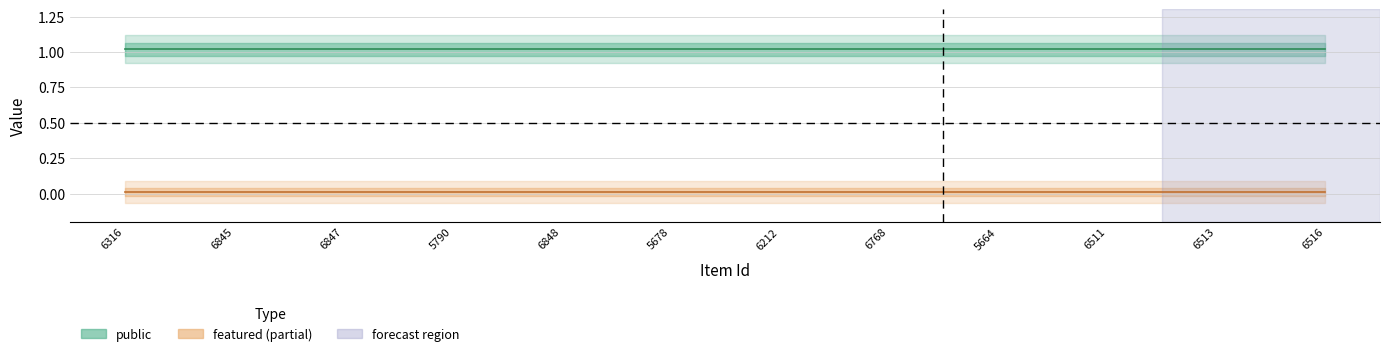

What is the spread (max minus min) of values at 5678?

1